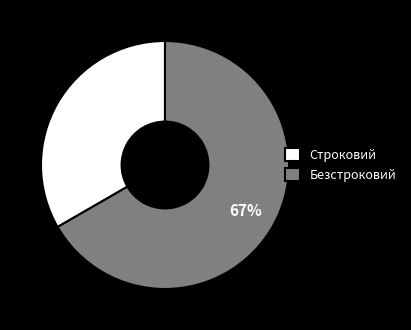

Do Безстроковий and Строковий together represent more than half of the pie?

Yes